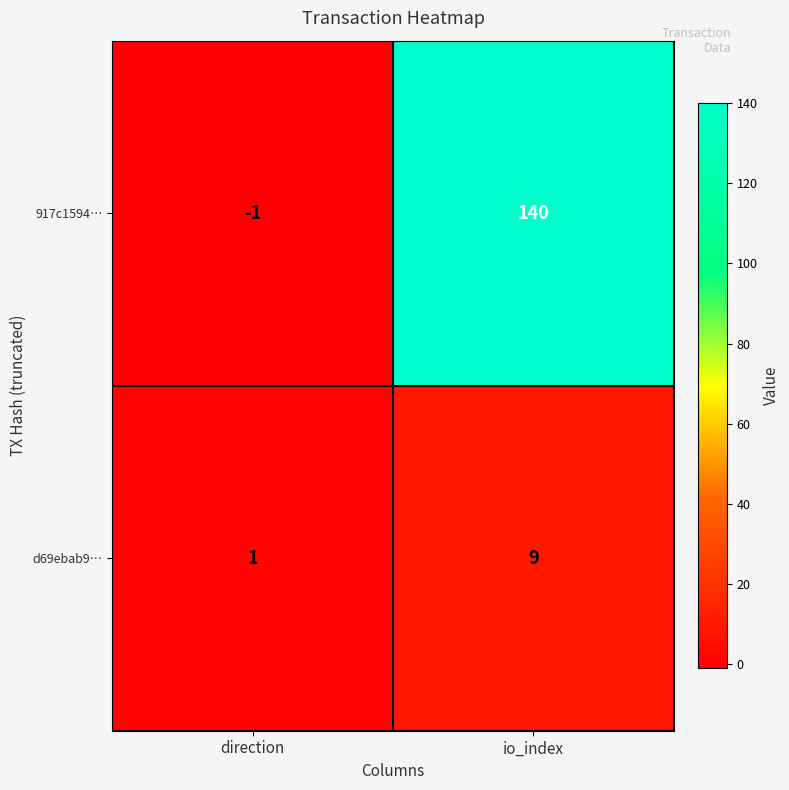

What is the difference between the maximum and minimum values in the d69ebab9… series?

8